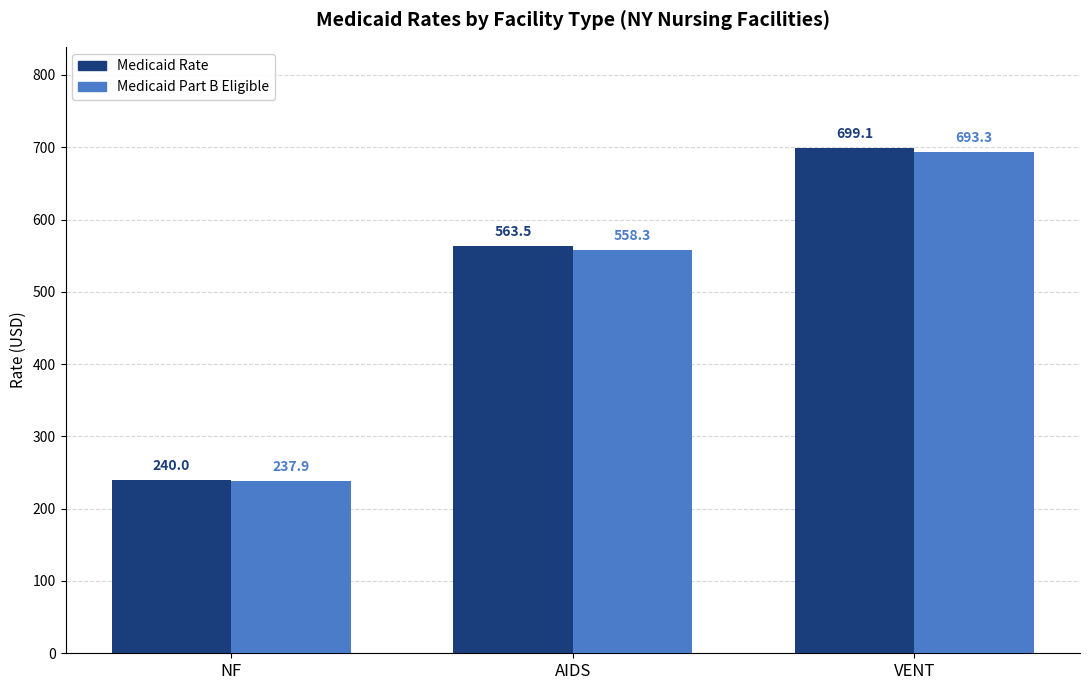

What is the difference between the maximum and minimum values in the Medicaid Rate series?

459.1